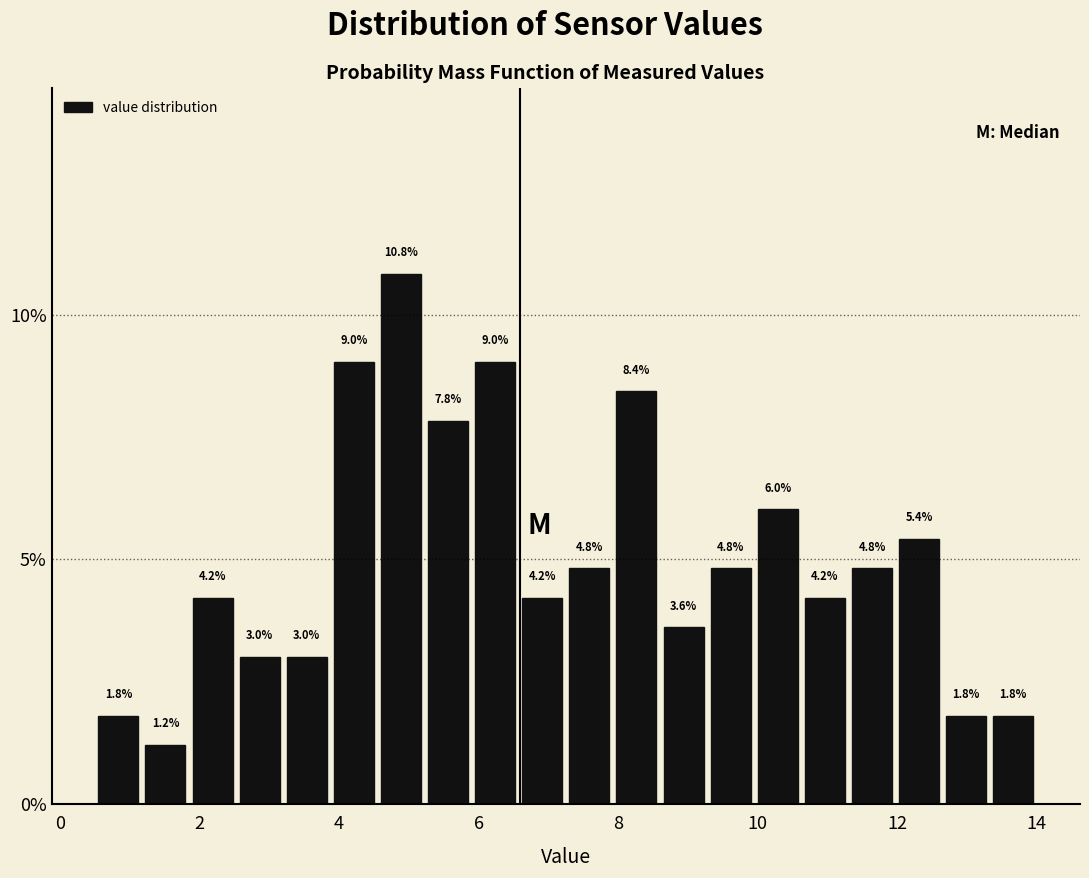

Read against the x-axis, roughly where is the centre of the tallest bar?

4.8